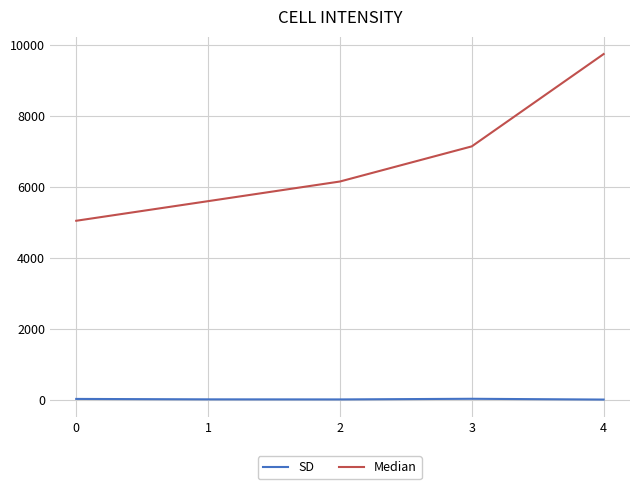

Which series has the largest range (max minus min)?

Median